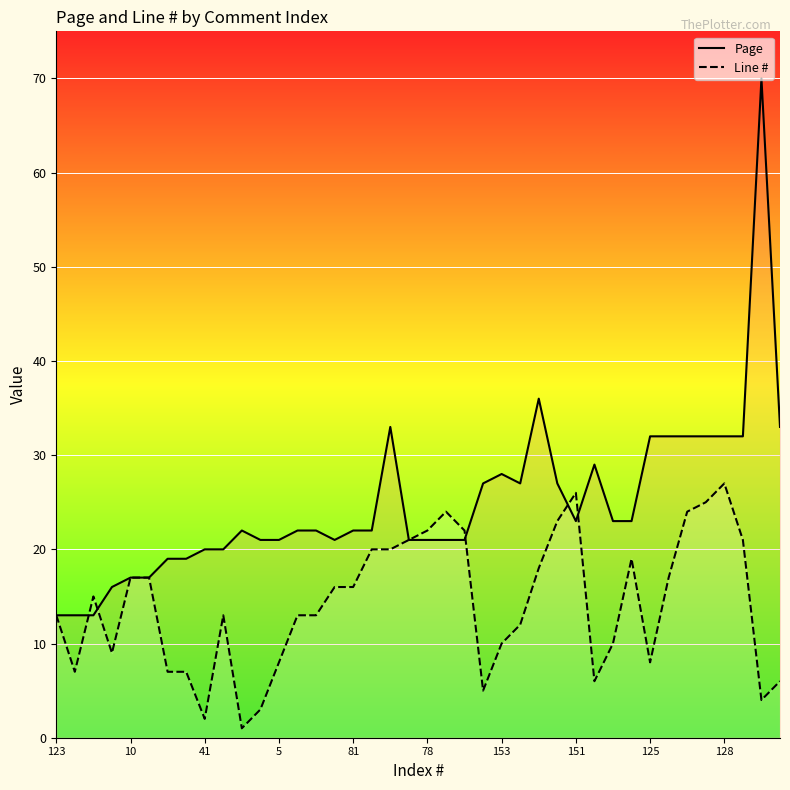

At how many categories does at least one series exceed 17?

34